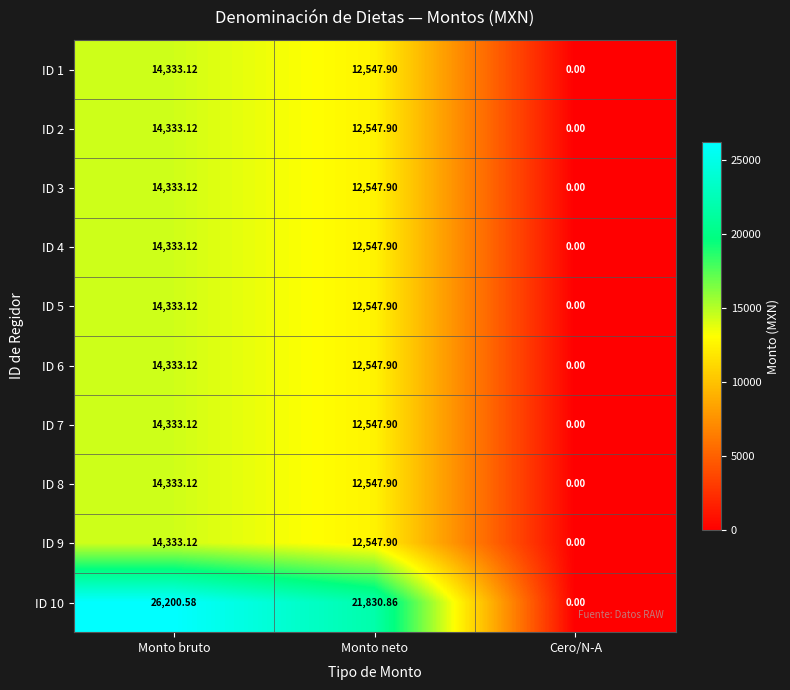

How many data points does each series have?

3